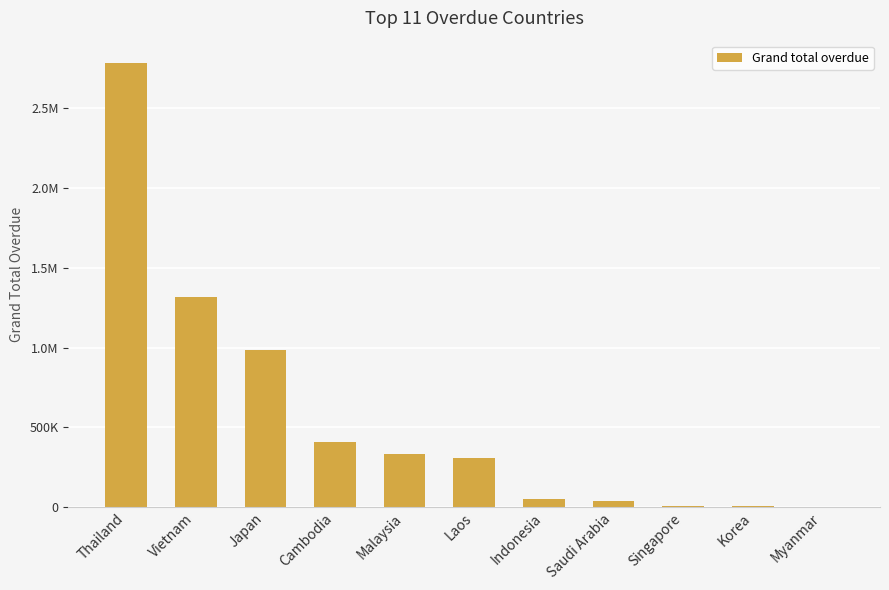

Rank the categories by value from lowest to highest.

Myanmar, Korea, Singapore, Saudi Arabia, Indonesia, Laos, Malaysia, Cambodia, Japan, Vietnam, Thailand